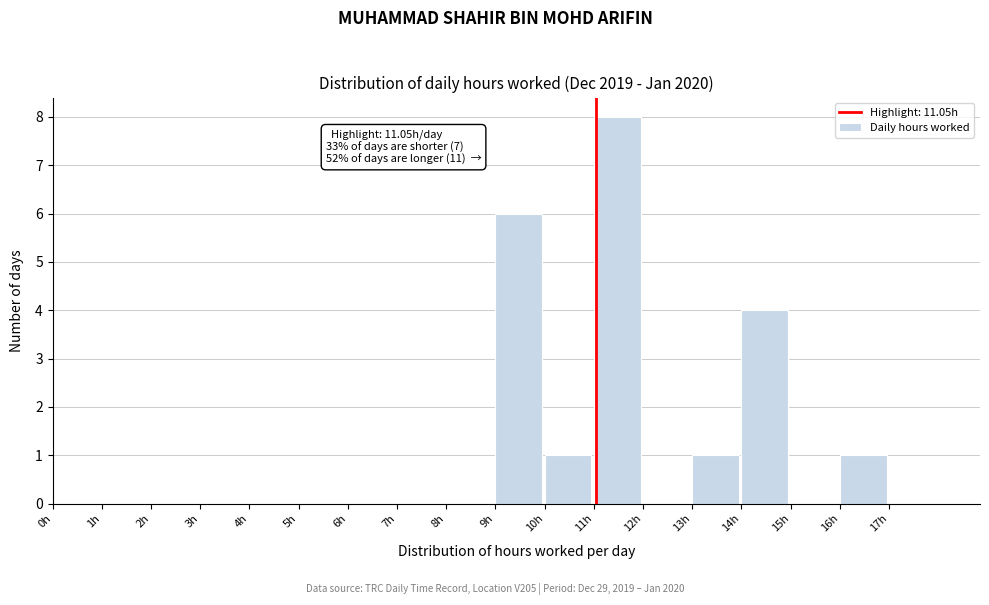

Which range on the x-axis has the tallest bar?

11 to 12